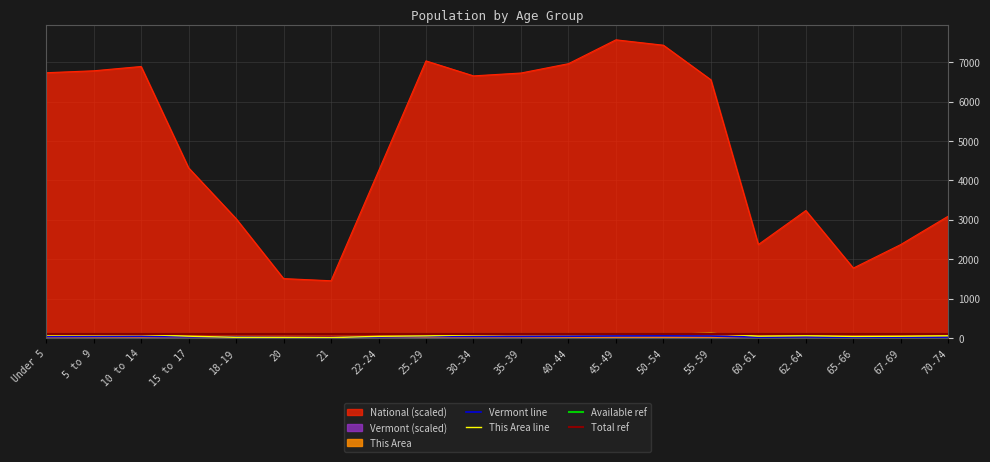

True or false: National and Vermont cross at least once.

False